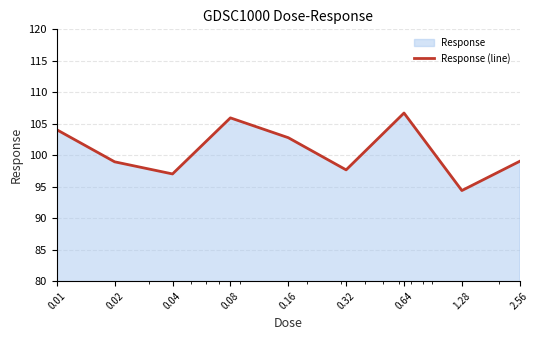

The value at 0.01 is 181.0. True or false?

False